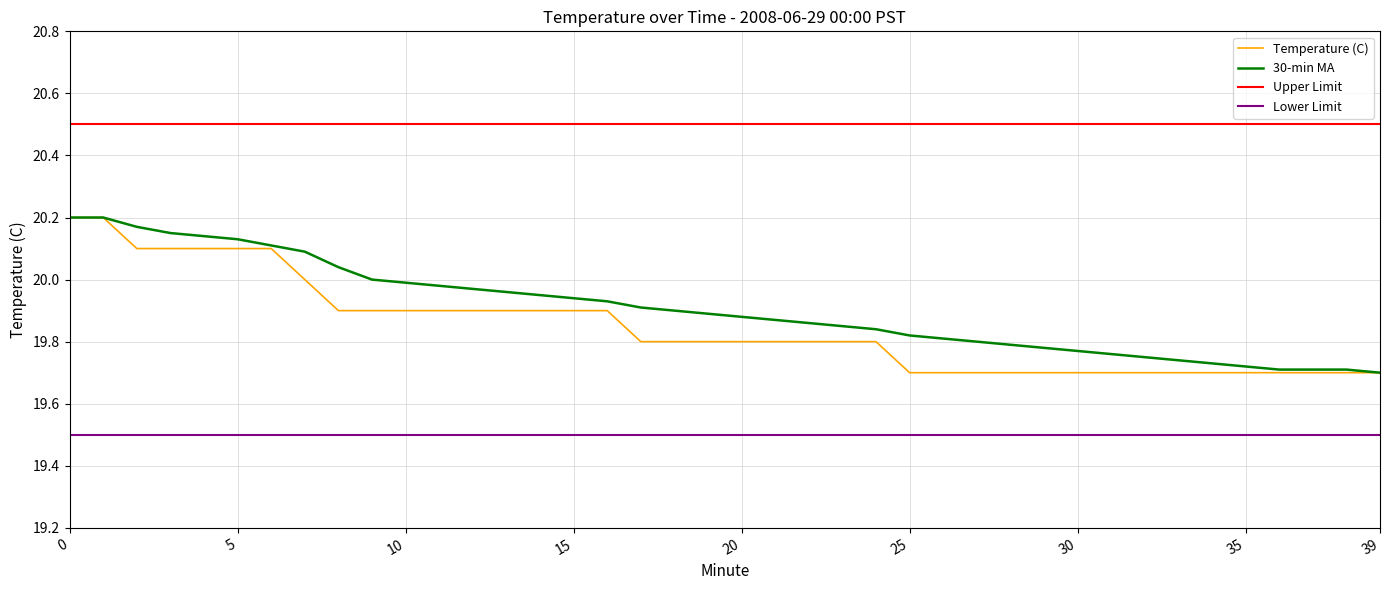

True or false: Upper Limit and Temperature (C) intersect in this chart.

False